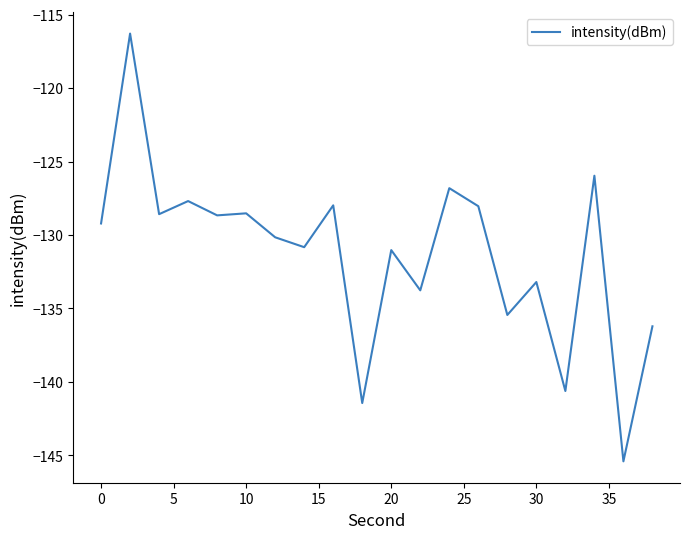

What is the average value?

-131.3